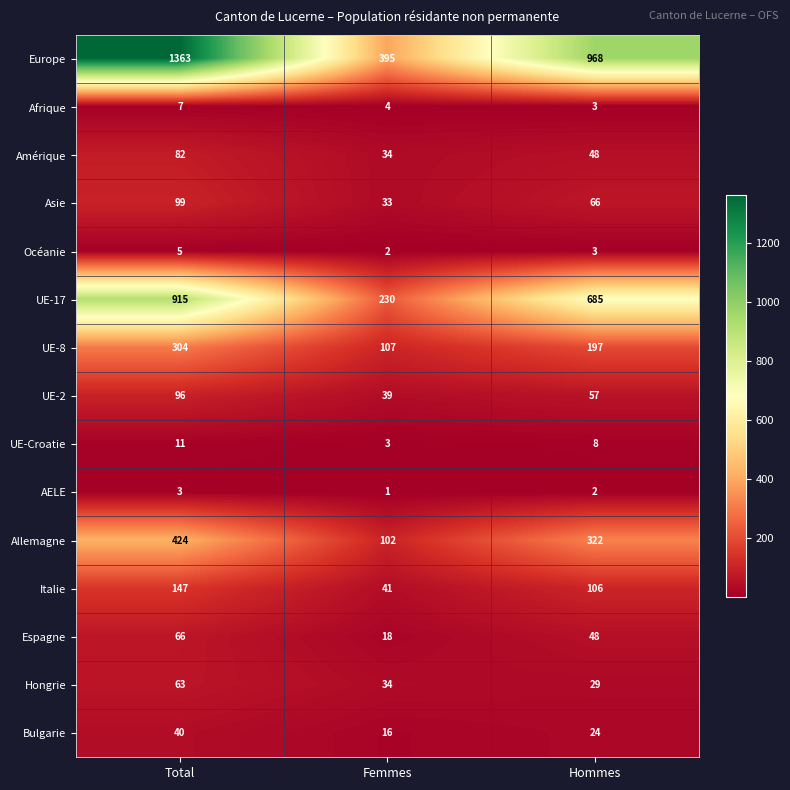

At which category is the sum across all series the highest?

Total